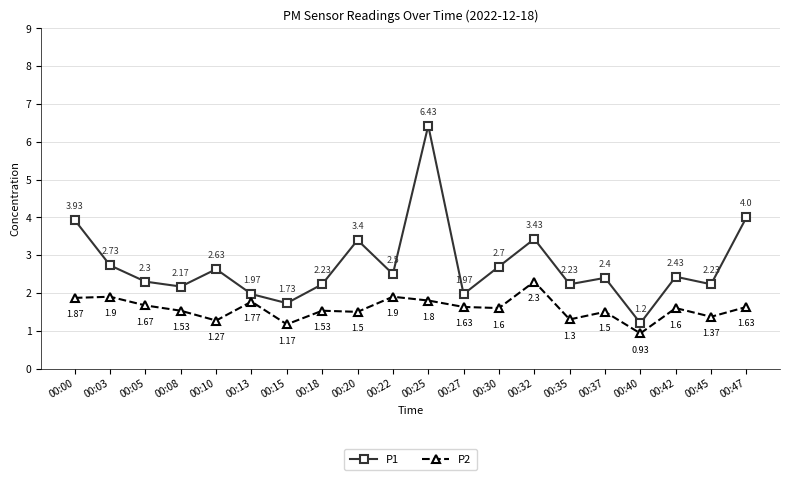

Where is the first local minimum for P1?

00:08